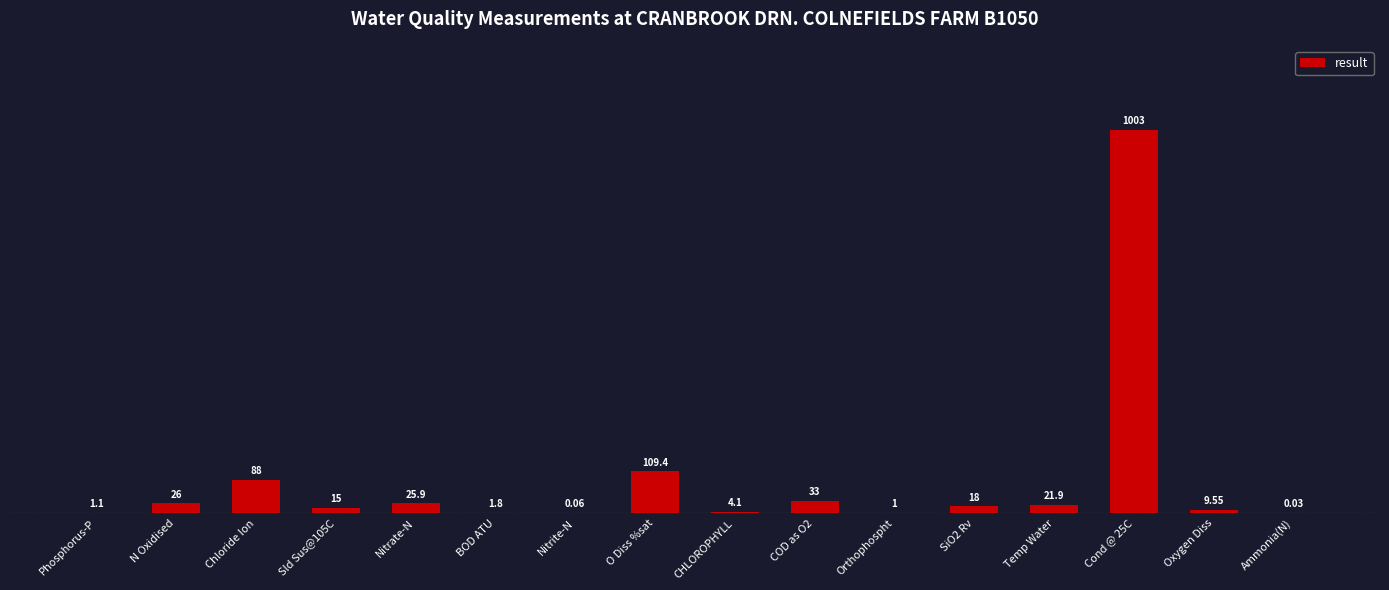

Which has a higher value, Ammonia(N) or Chloride Ion?

Chloride Ion